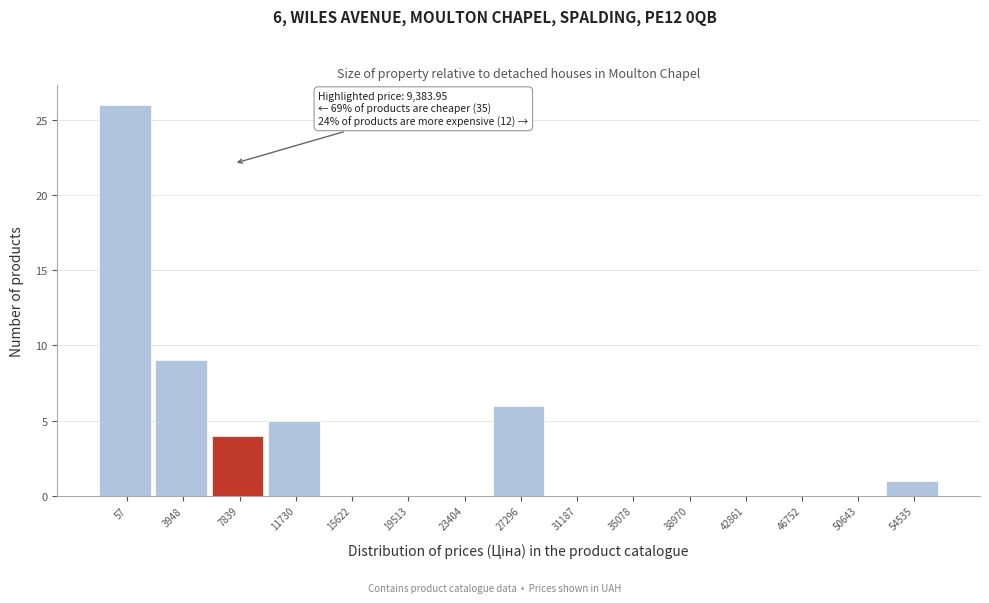

Reading left to right, transcribe all the data shown in this chart.

57=26	3948=9	7839=4	11730=5	15622=0	19513=0	23404=0	27296=6	31187=0	35078=0	38970=0	42861=0	46752=0	50643=0	54535=1